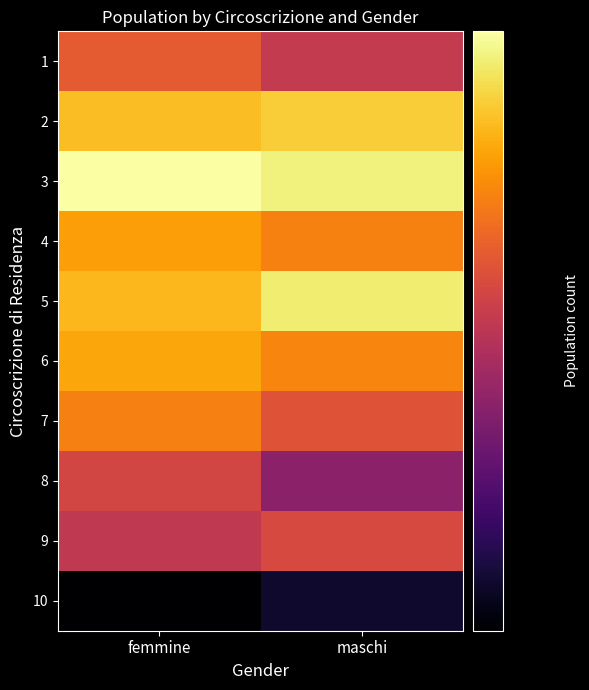

What is the total value across all series at maschi?

4642